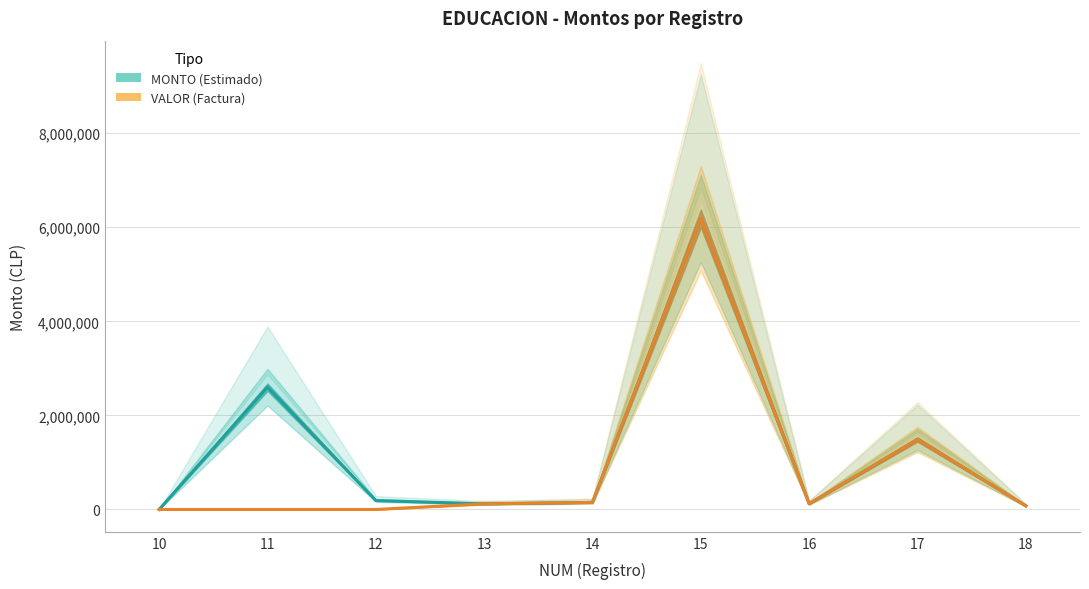

What is the difference between the second highest and minimum values in the VALOR (Factura) series?

1488827